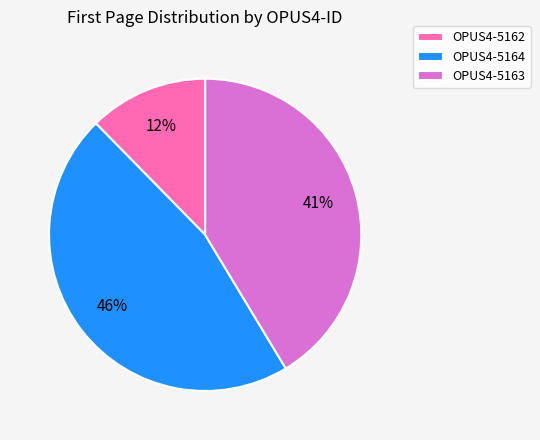

To the nearest percent, what portion does OPUS4-5164 represent?

46%